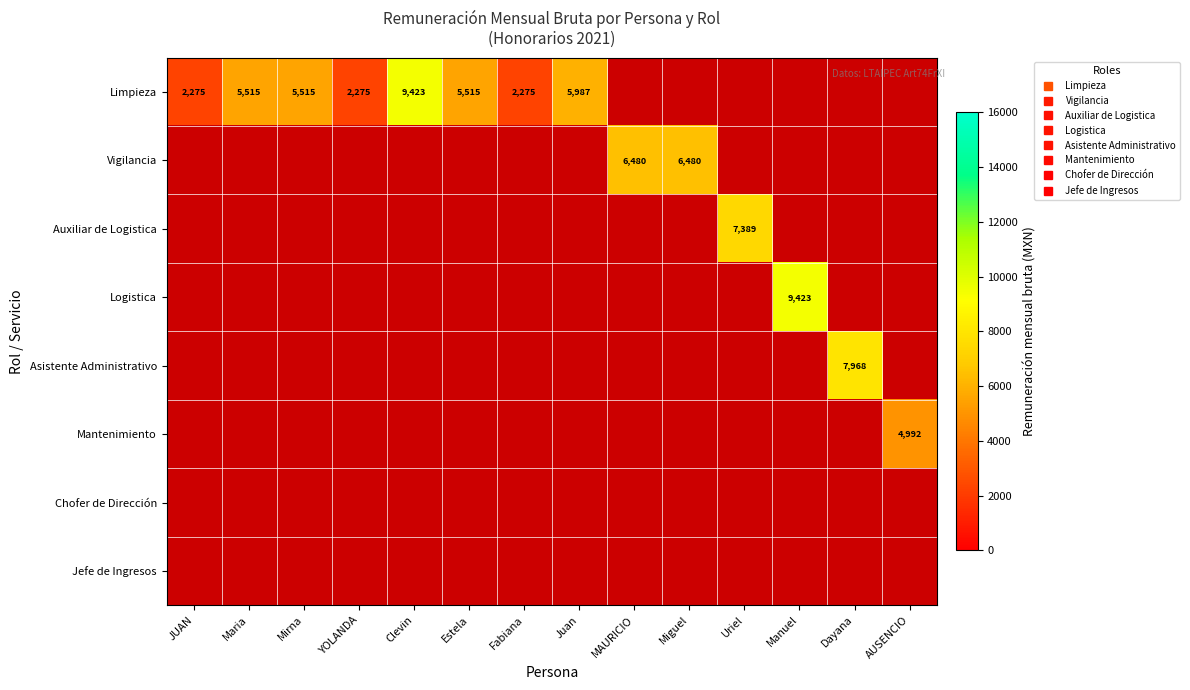

Is the value of Vigilancia at Mirna greater than the value of Jefe de Ingresos at MAURICIO?

No